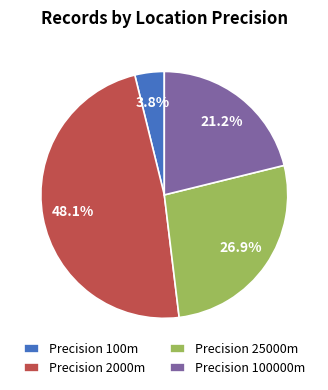

Count the number of slices in the pie.

4